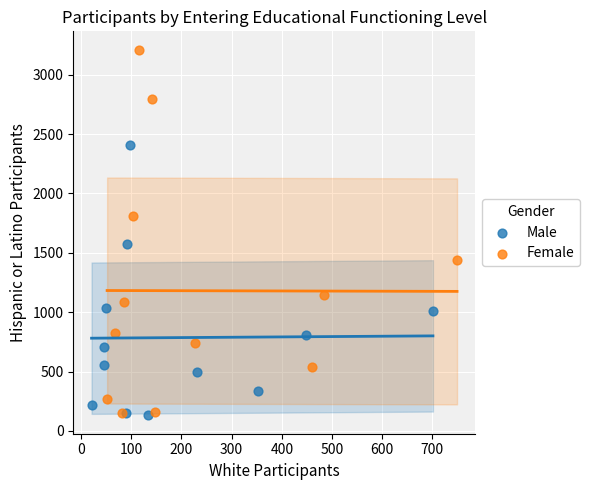

Which series reaches the maximum Y coordinate?

Female